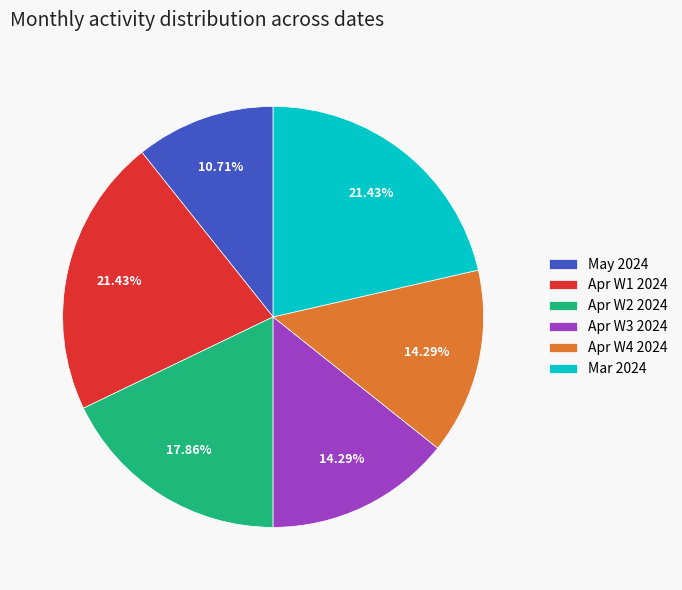

How many slices are in this pie chart?

6